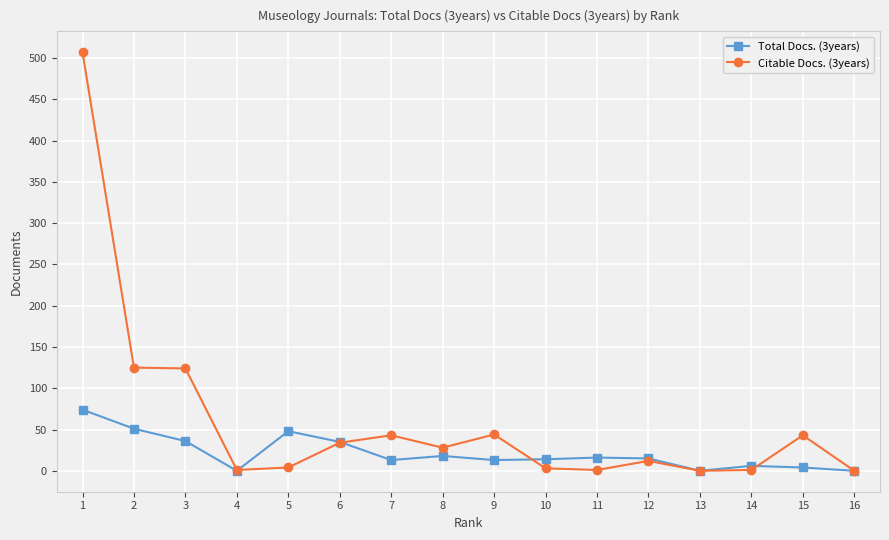

The value of Total Docs. (3years) at 6 is 59. True or false?

False